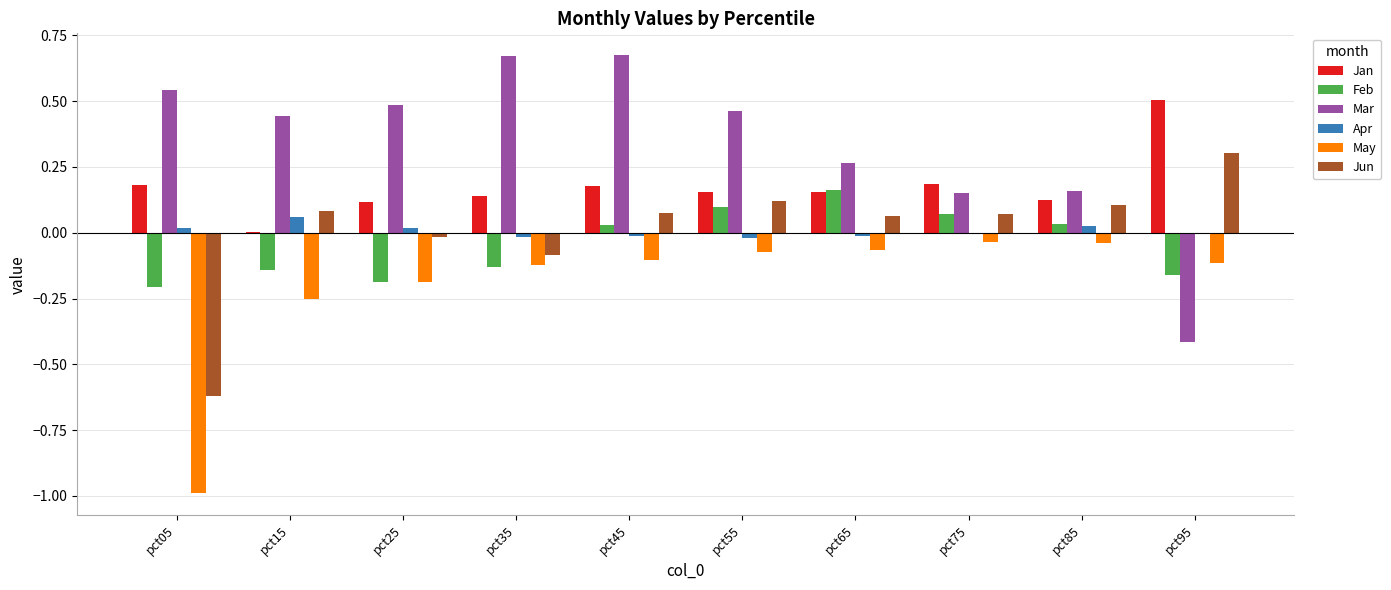

Is the value of Feb at pct25 greater than the value of Mar at pct65?

No